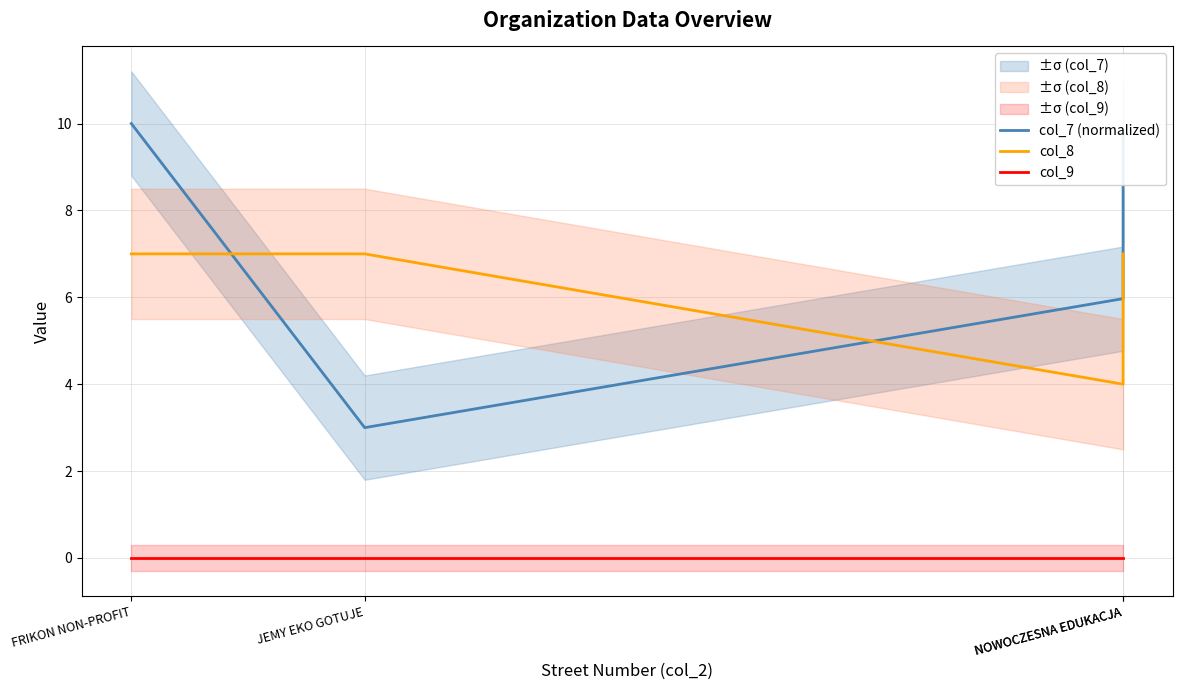

The value of col_7 (normalized) at FRIKON NON-PROFIT is 2.7. True or false?

False